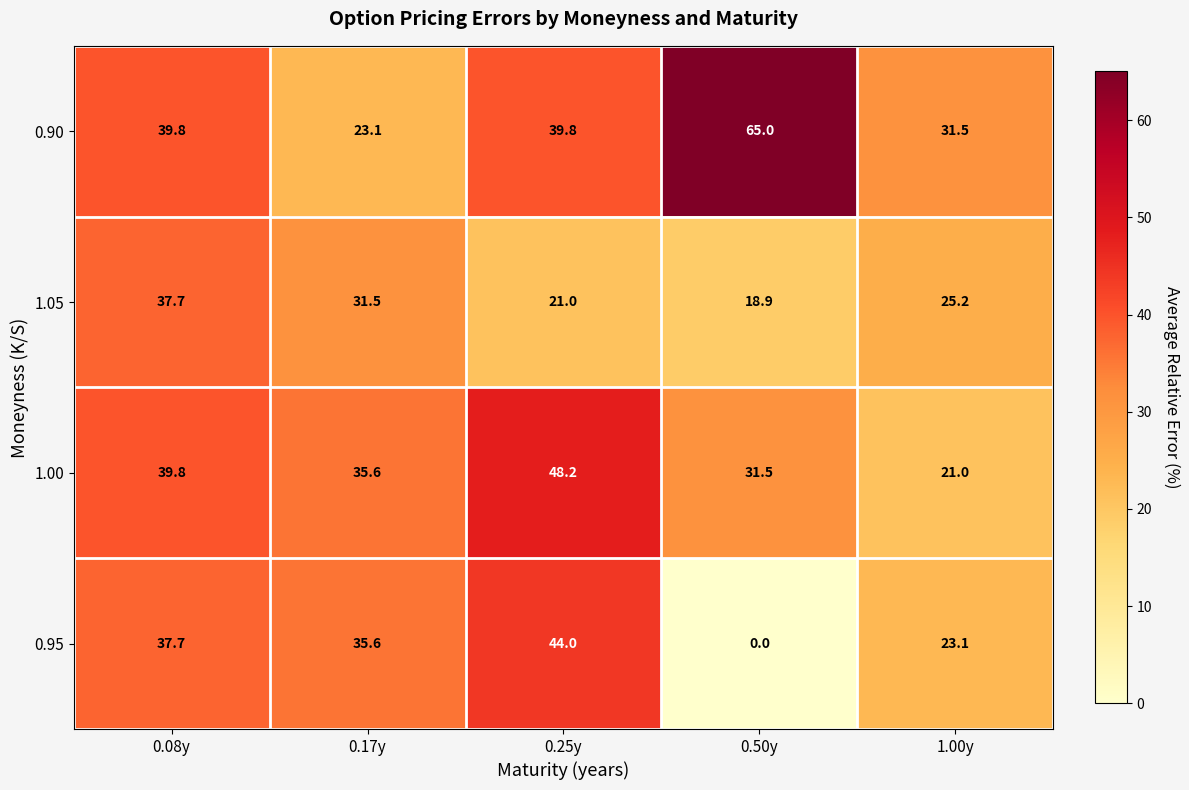

Where does the 0.90 series first go above 39?

0.08y